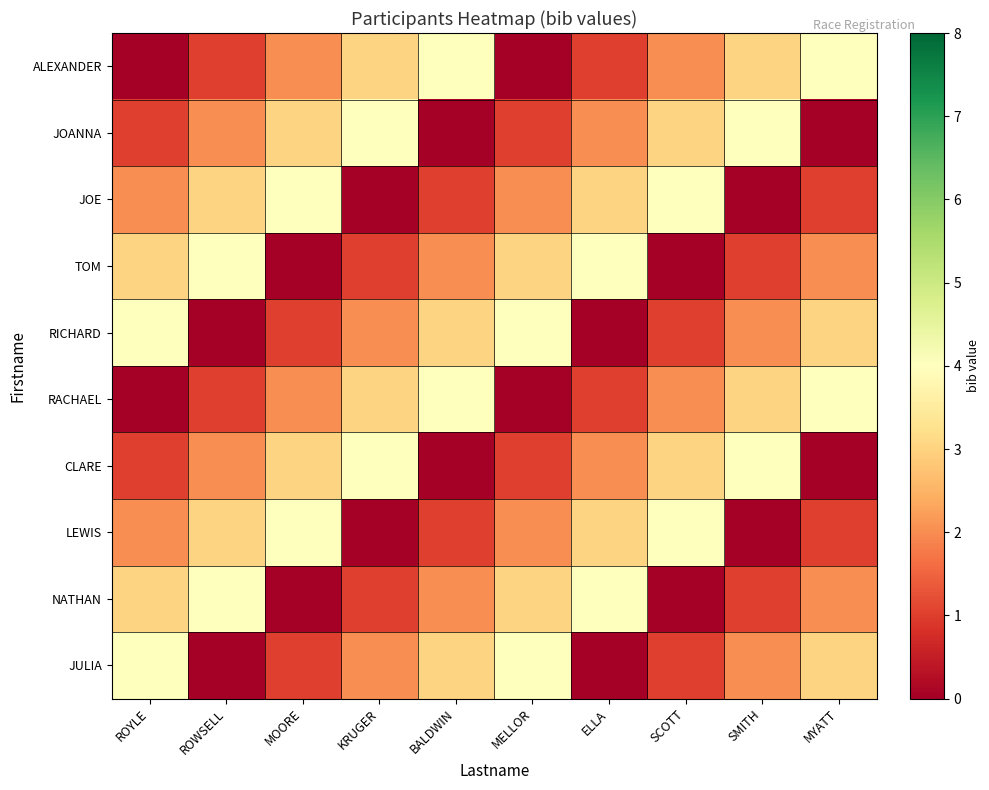

Which series has the largest total across all categories?

ALEXANDER